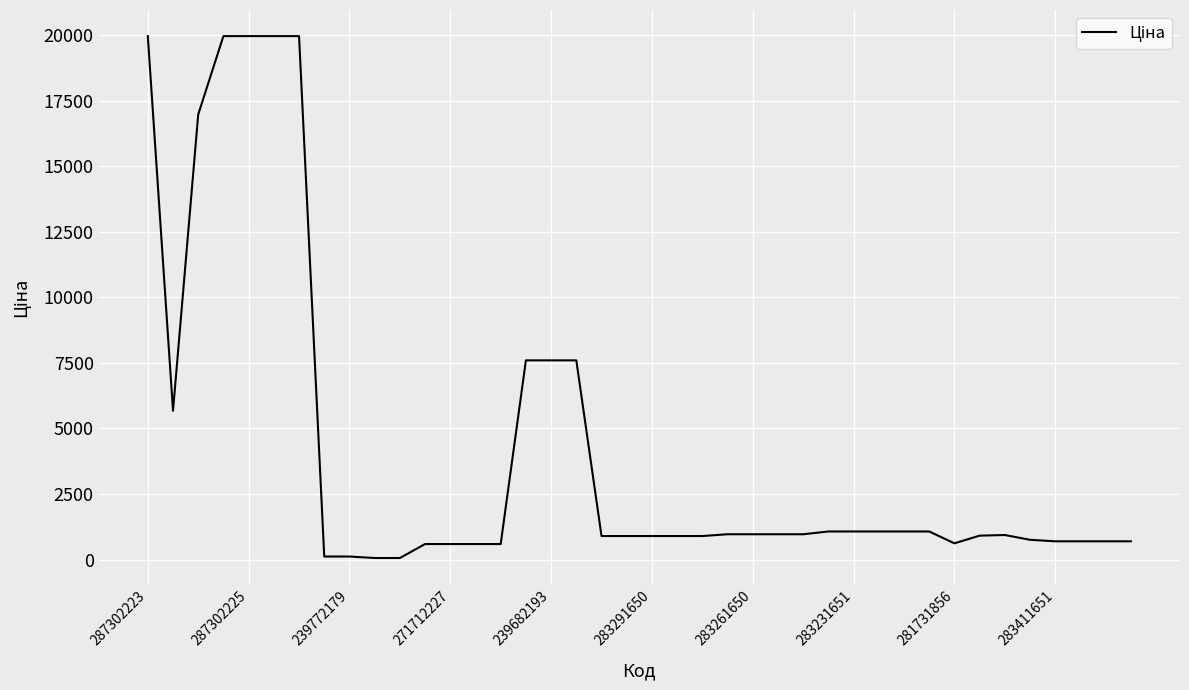

What is the difference between the maximum and minimum values?

19907.1